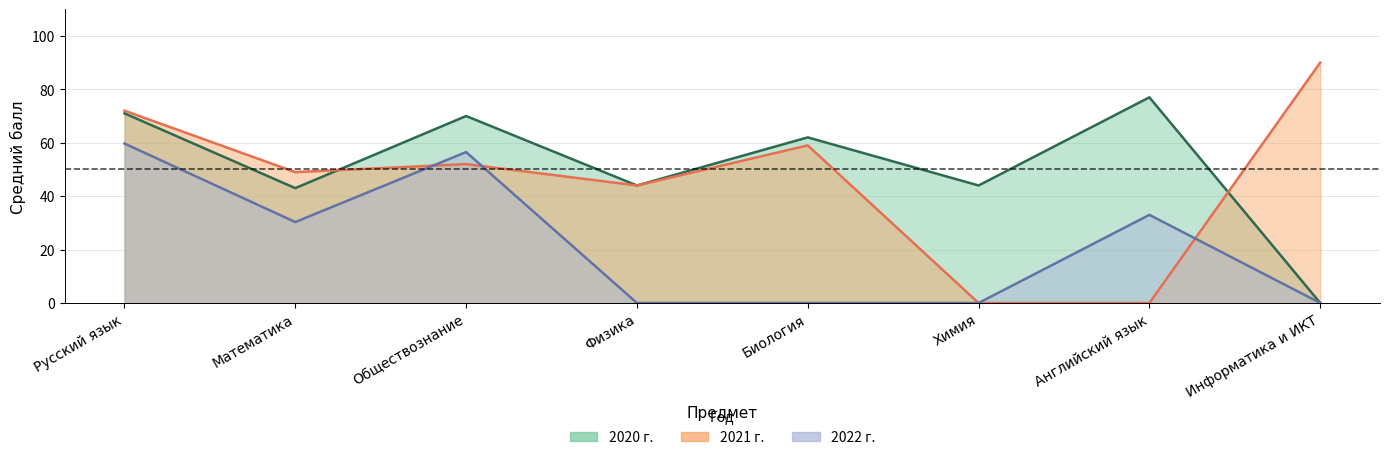

Which series has the largest range (max minus min)?

2021 г.